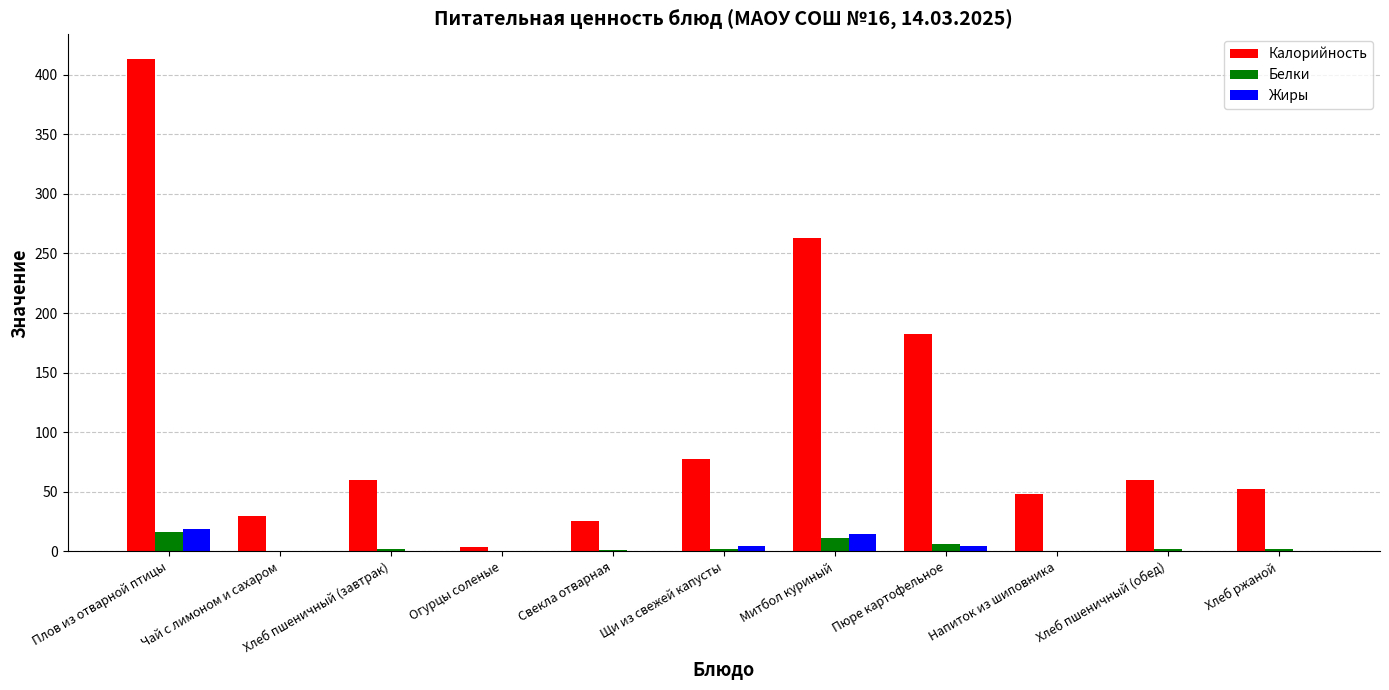

What is the difference between the Белки values at Пюре картофельное and Митбол куриный?

5.1